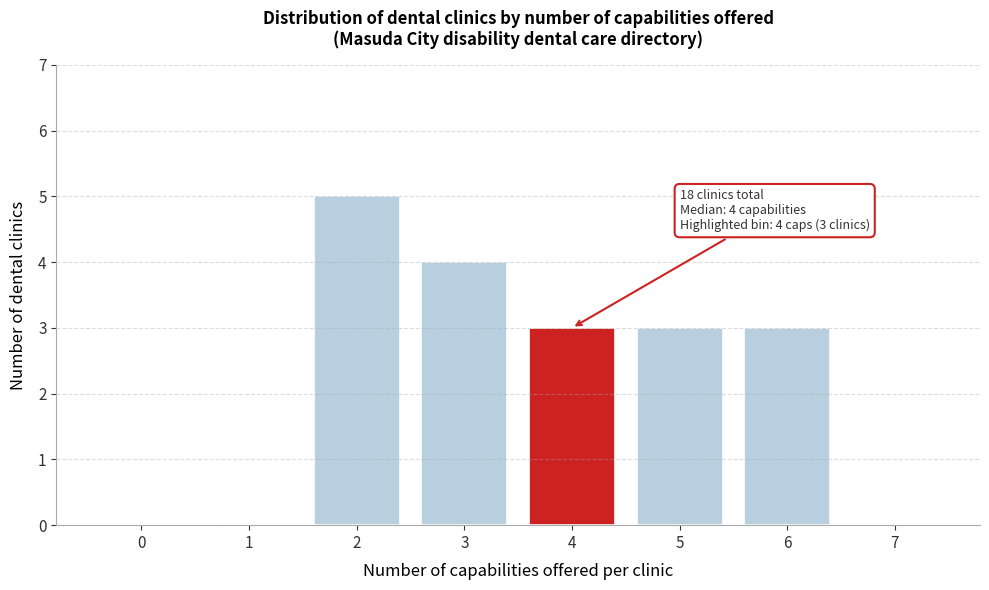

Reading left to right, what are all the values shown in this chart?

0=0	1=0	2=5	3=4	4=3	5=3	6=3	7=0